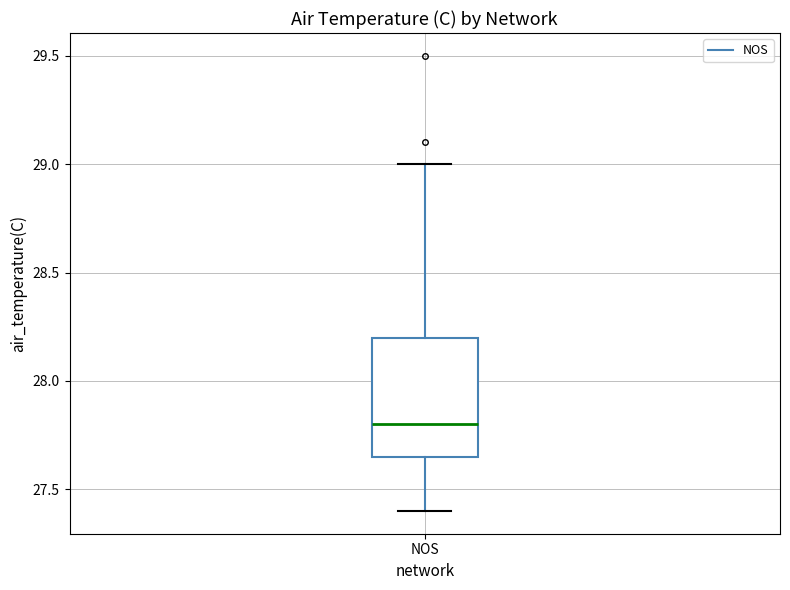

Read this box plot against the y-axis: the position of the median line, the range covered by the box, and the ends of both whiskers. The values are not printed on the chart, so give them approximately, as read against the axis.

median 27.80, box 27.65 to 28.20, whiskers 27.40 to 29.00